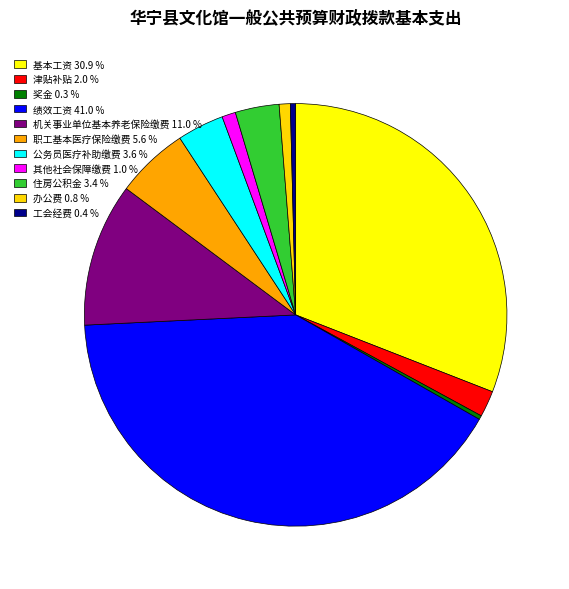

How many segments does this pie chart have?

11